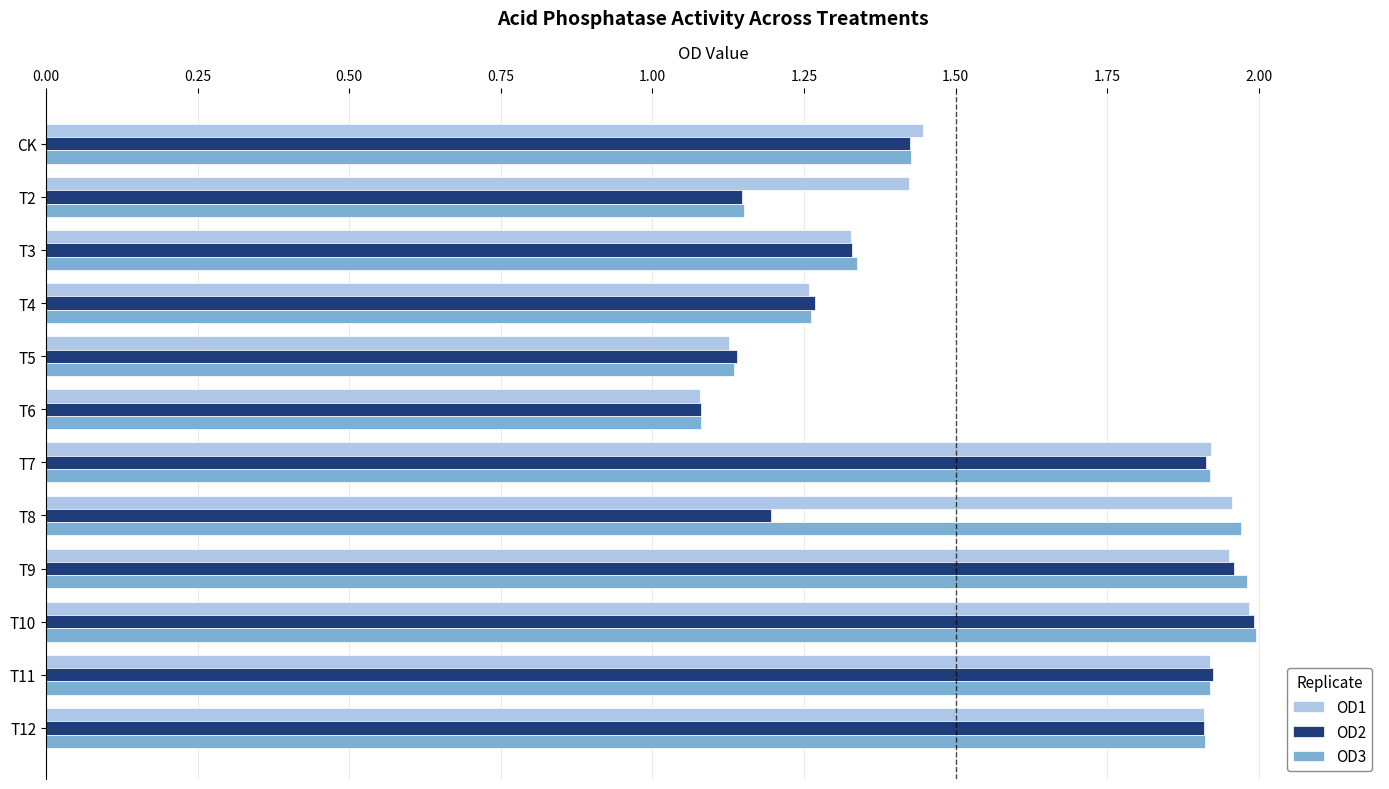

Is the value of OD3 at T5 greater than the value of OD2 at T3?

No